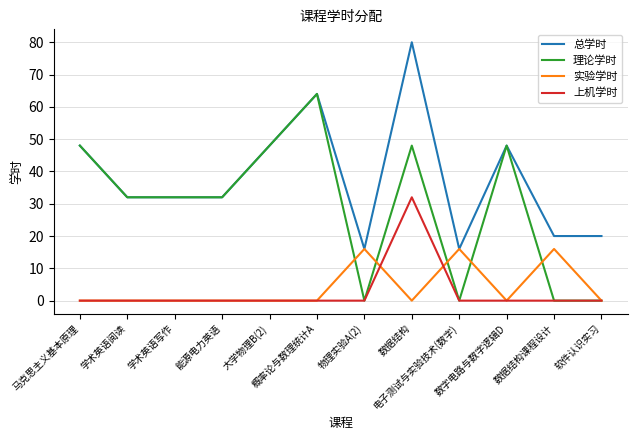

What position from the right is 数据结构?

5